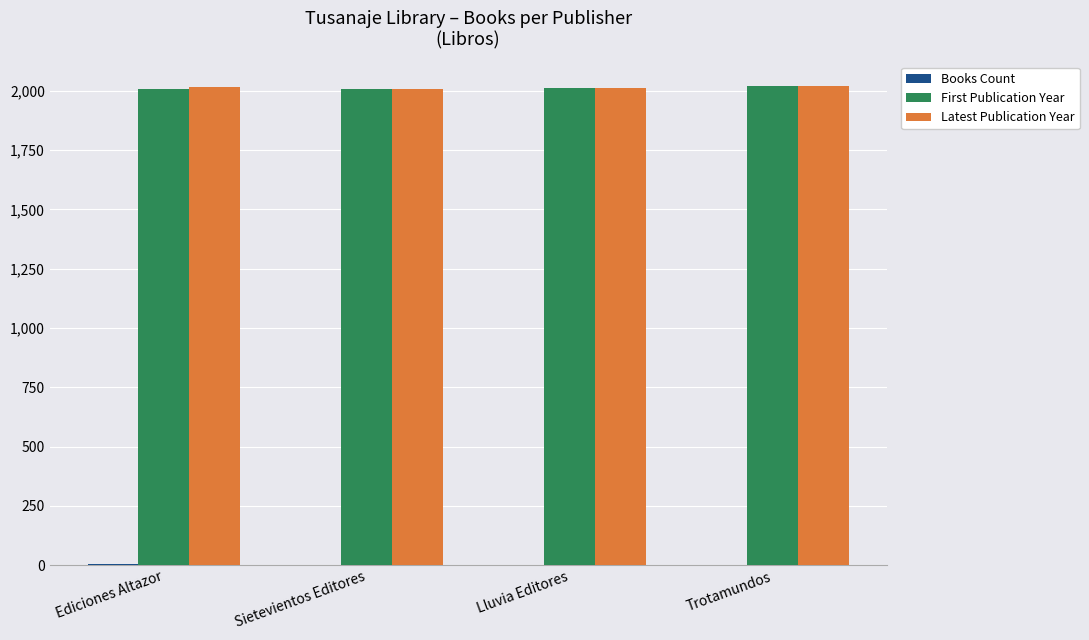

What is the sum of the Latest Publication Year values at Lluvia Editores and Trotamundos?

4033